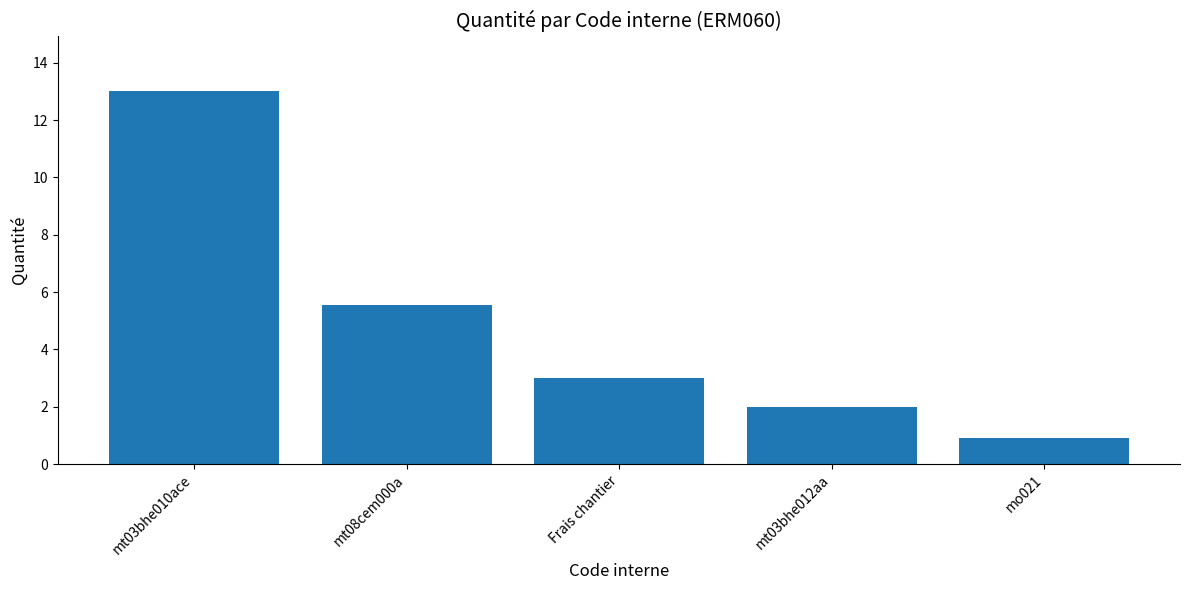

What is the label of the 2nd bar from the left?

mt08cem000a